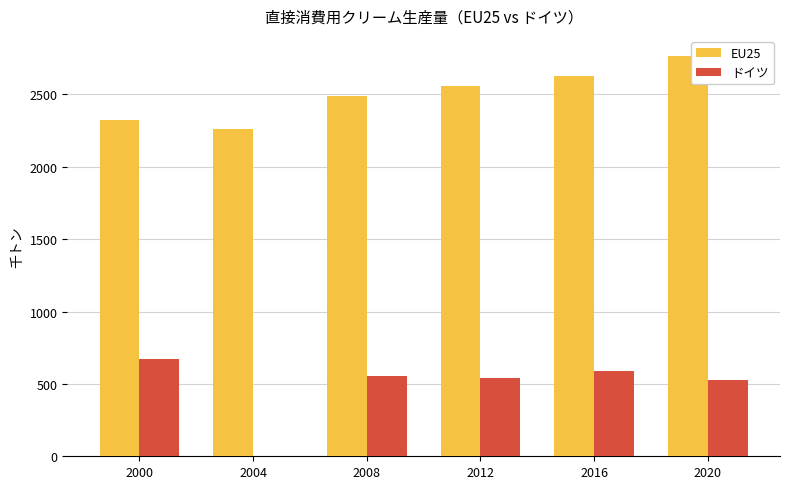

Reading left to right, what are all the values shown in this chart?

EU25: 2000=2321	2004=2264	2008=2487	2012=2560	2016=2628	2020=2766
ドイツ: 2000=671	2004=0	2008=554	2012=542	2016=586	2020=530